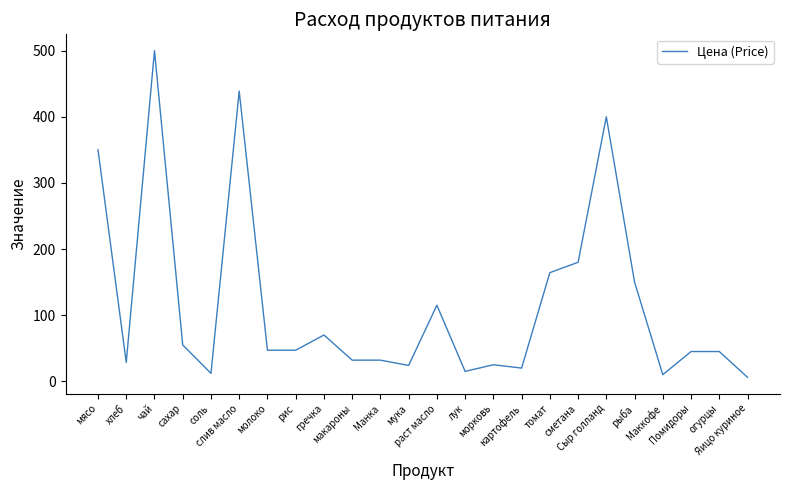

What is the maximum value shown in the chart?

500.0